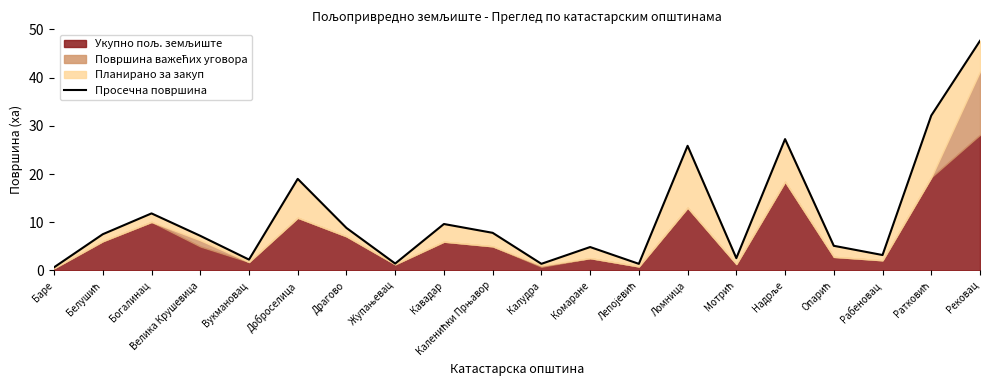

What is the sum of the values at Рабеновац and Драгово?

12.0